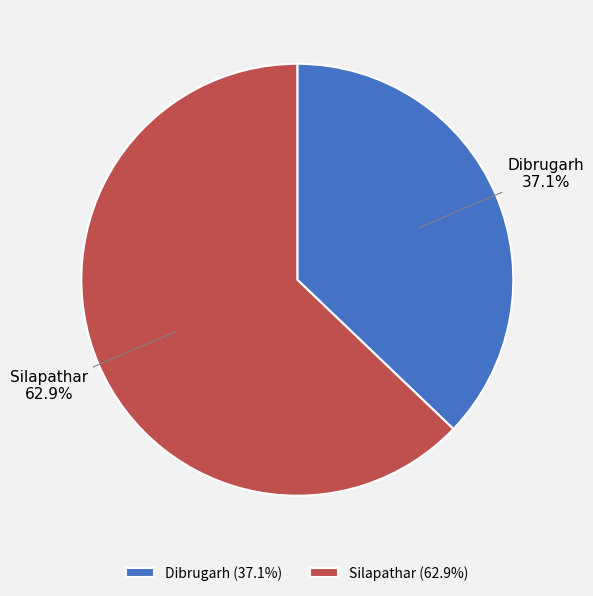

Does Dibrugarh represent more than half of the total?

No